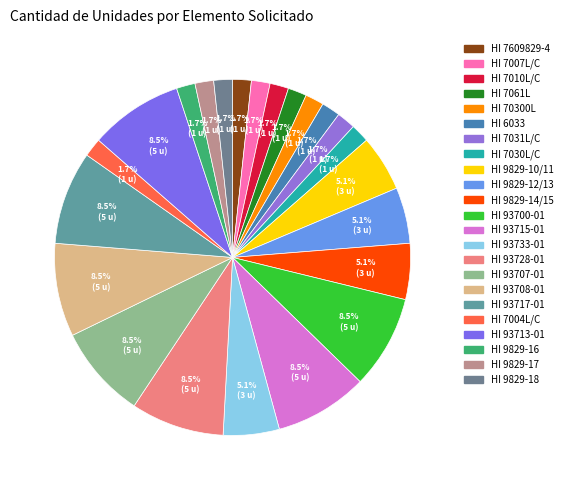

To the nearest percent, what is the difference between the HI 93713-01 and HI 9829-12/13 slice percentages?

3%